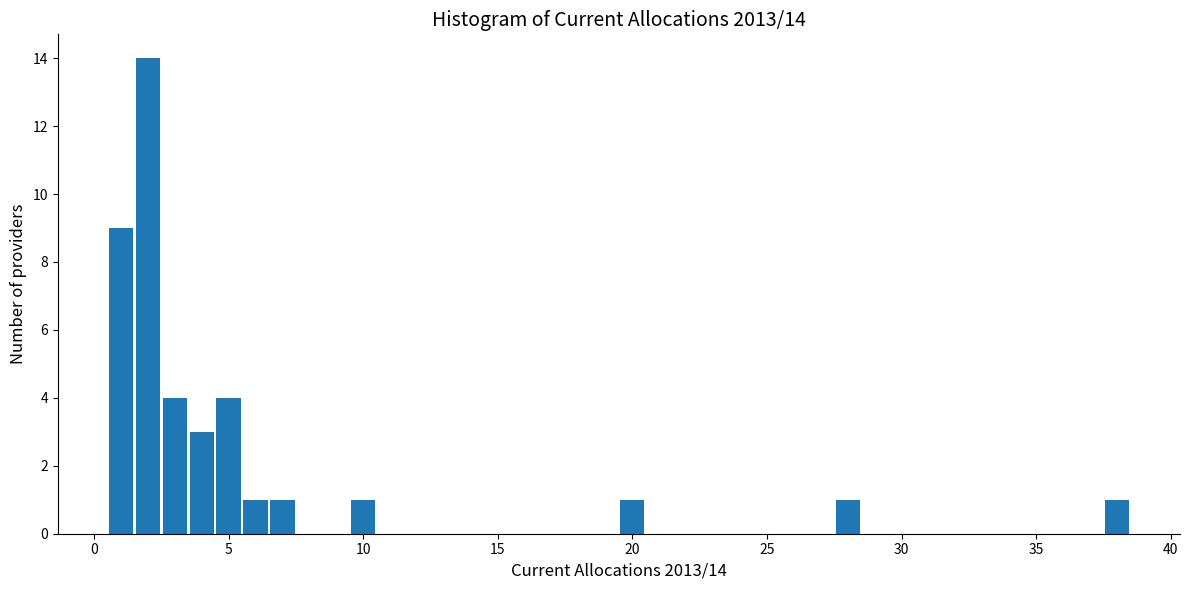

Around what value on the x-axis is the tallest bar? Give the approximate position of its centre, as read against the axis.

2.0